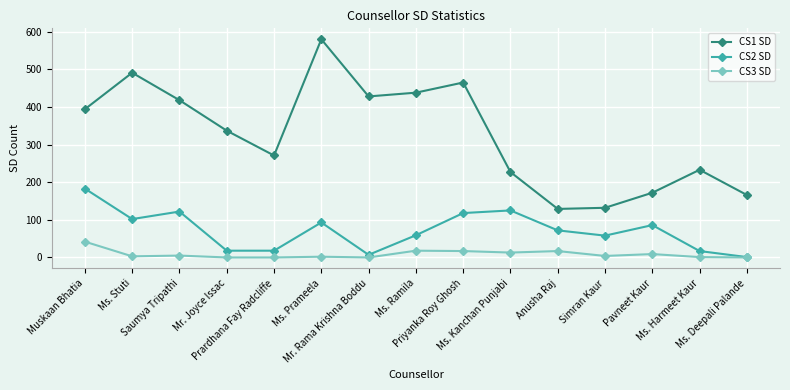

What position from the right is Saumya Tripathi?

13